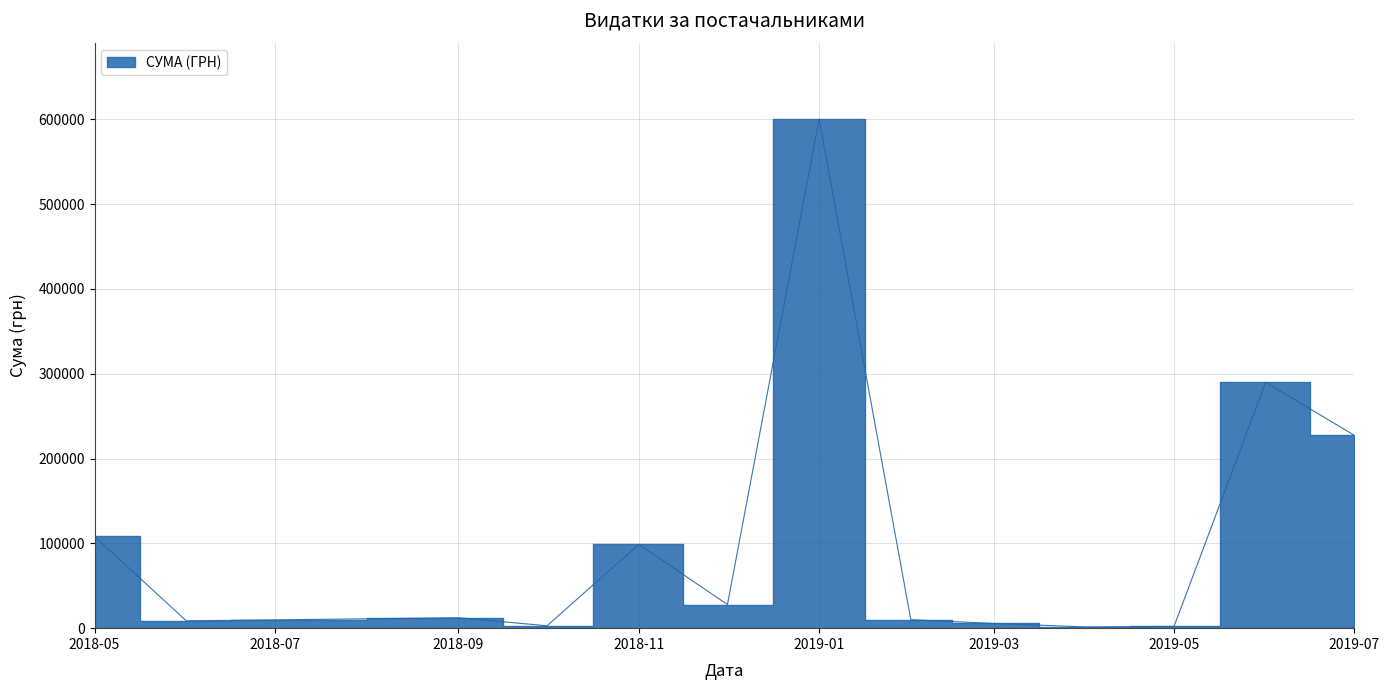

Is this an area chart (filled region under the line)?

No